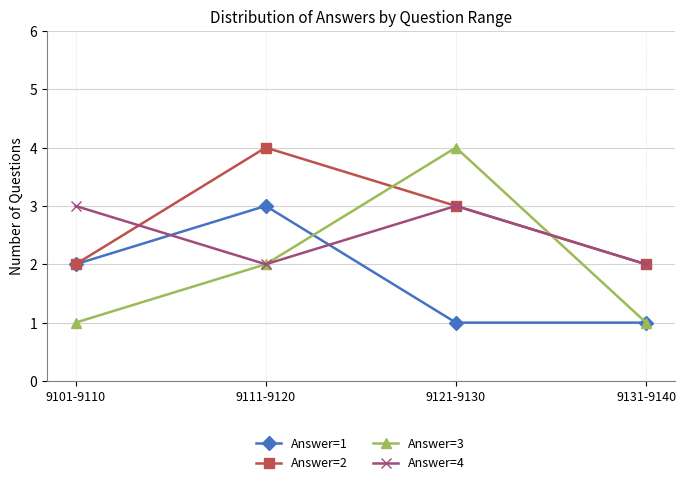

List the series in order of their overall mean, lowest first.

Answer=1, Answer=3, Answer=4, Answer=2